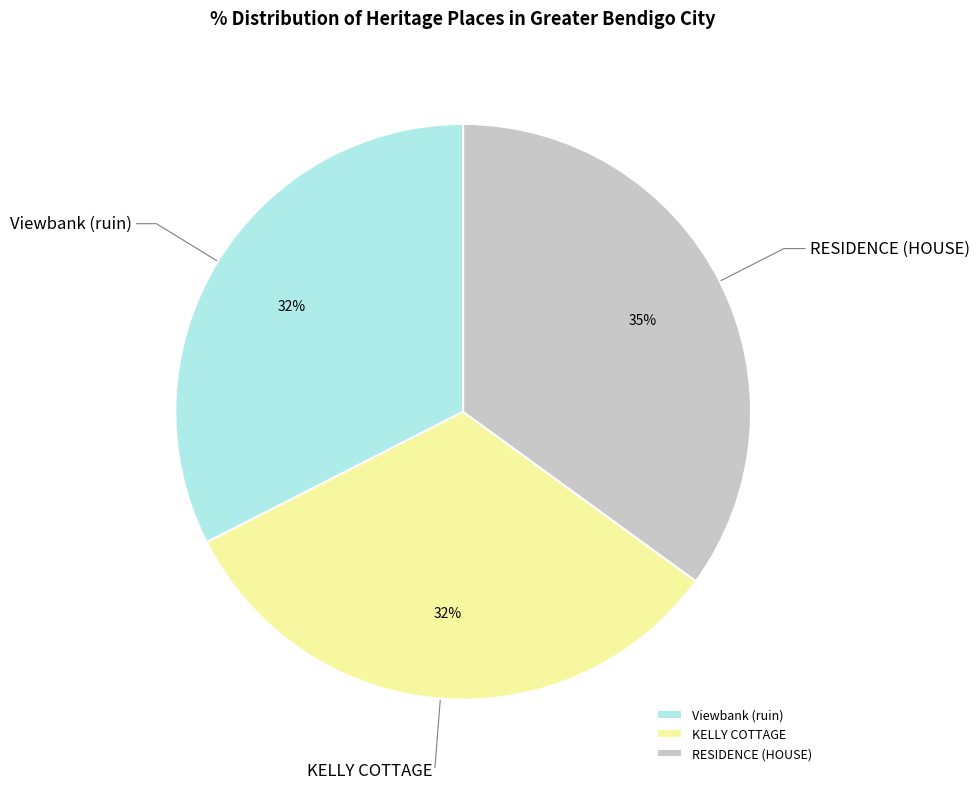

Does any single category account for the majority?

No